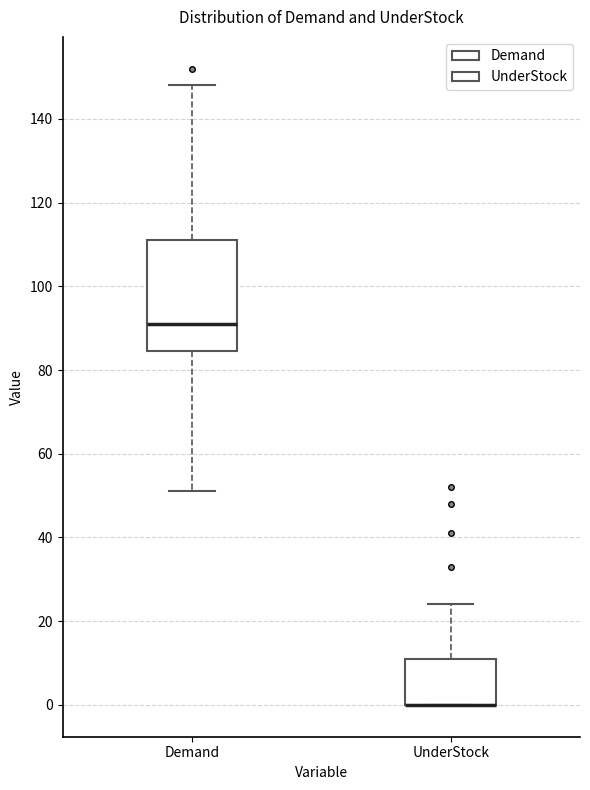

Comparing the boxes themselves (not the whiskers), which one is the tallest?

Demand